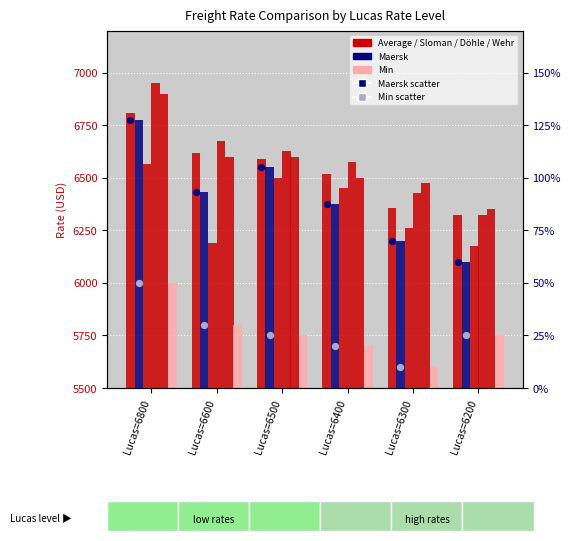

Which series reaches the maximum Y coordinate?

Wehr